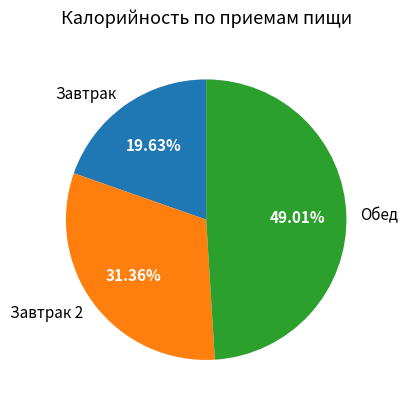

Does Обед represent more than half of the total?

No